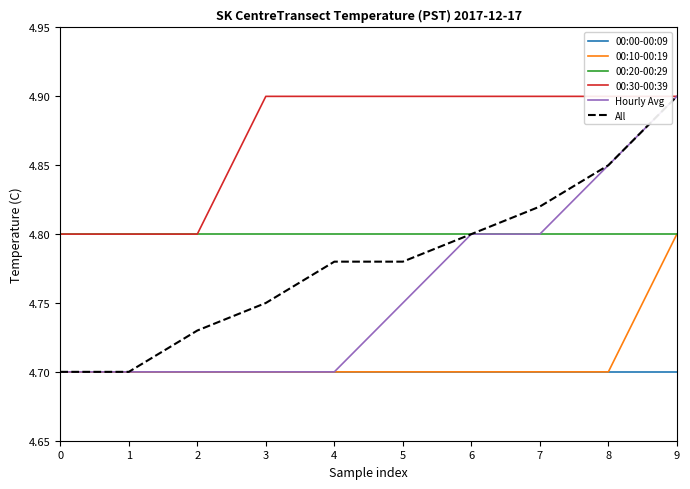

Reading left to right, extract all data points from this chart.

00:00-00:09: 4.7	4.7	4.7	4.7	4.7	4.7	4.7	4.7	4.7	4.7
00:10-00:19: 4.7	4.7	4.7	4.7	4.7	4.7	4.7	4.7	4.7	4.8
00:20-00:29: 4.8	4.8	4.8	4.8	4.8	4.8	4.8	4.8	4.8	4.8
00:30-00:39: 4.8	4.8	4.8	4.9	4.9	4.9	4.9	4.9	4.9	4.9
Hourly Avg: 4.7	4.7	4.7	4.7	4.7	4.8	4.8	4.8	4.8	4.9
All: 4.7	4.7	4.7	4.8	4.8	4.8	4.8	4.8	4.8	4.9